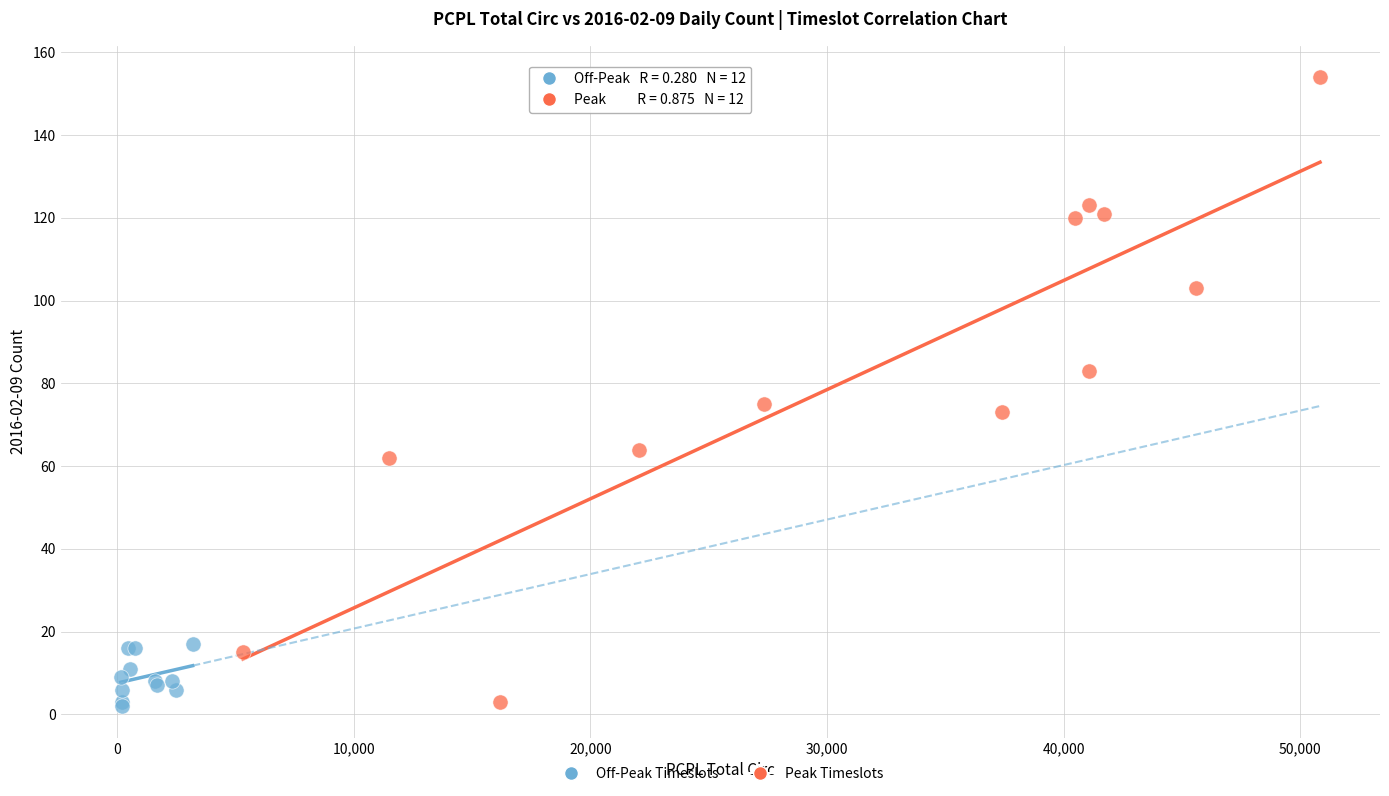

Which series has the widest spread of Y values?

Peak Timeslots